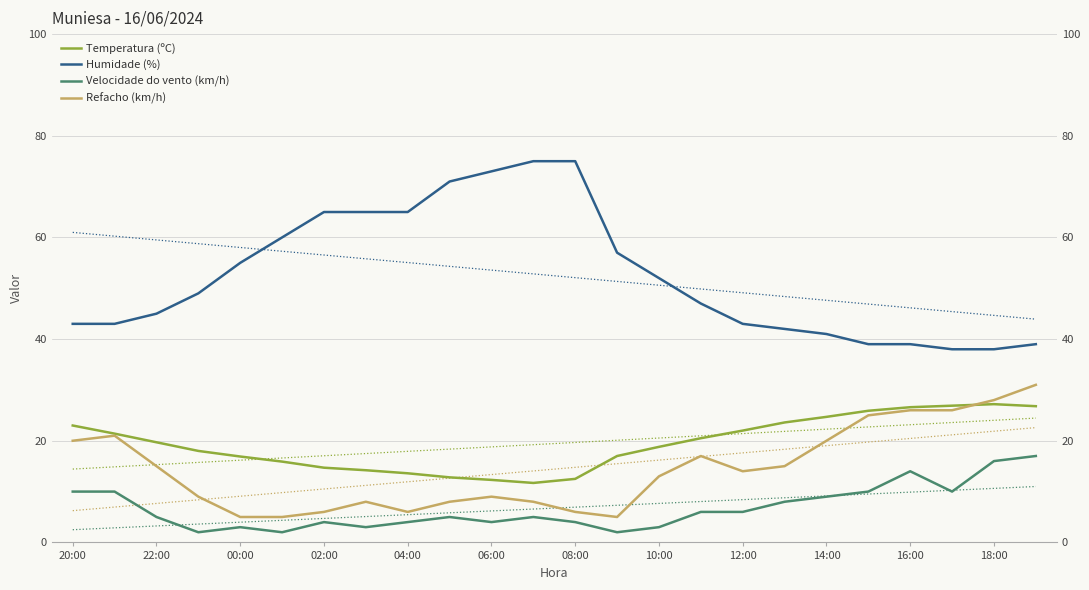

The Temperatura (ºC) series shows 24.7 at 14:00. True or false?

True